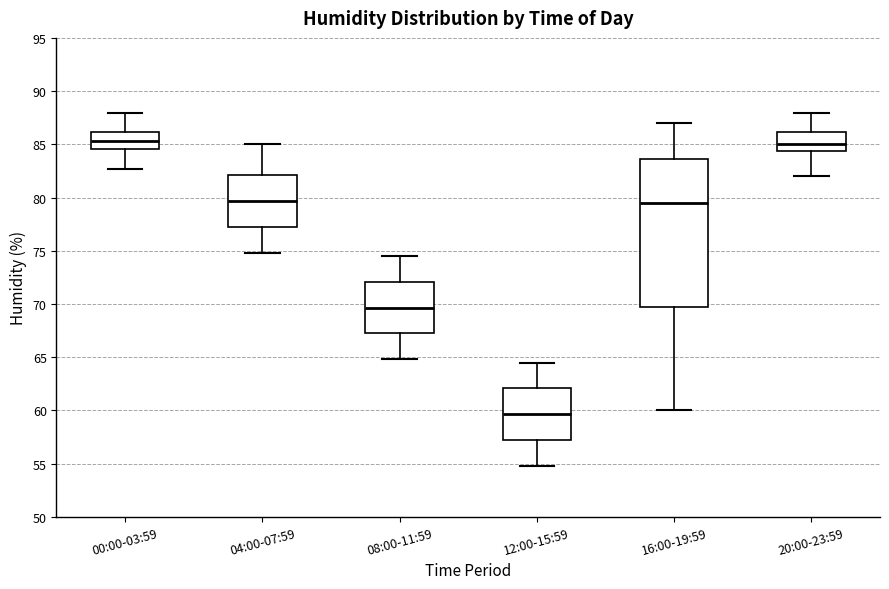

Reading left to right, transcribe this box plot: for each box, give where its median line is, the range the box spans, and where its two whiskers end, as read against the y-axis. The values are not printed on the chart, so give them approximately, as read against the axis.

00:00-03:59: median 85.5, box 84.5 to 86.0, whiskers 82.5 to 88.0
04:00-07:59: median 79.5, box 77.0 to 82.0, whiskers 75.0 to 85.0
08:00-11:59: median 69.5, box 67.0 to 72.0, whiskers 65.0 to 74.5
12:00-15:59: median 59.5, box 57.0 to 62.0, whiskers 55.0 to 64.5
16:00-19:59: median 79.5, box 70.0 to 83.5, whiskers 60.0 to 87.0
20:00-23:59: median 85.0, box 84.5 to 86.0, whiskers 82.0 to 88.0